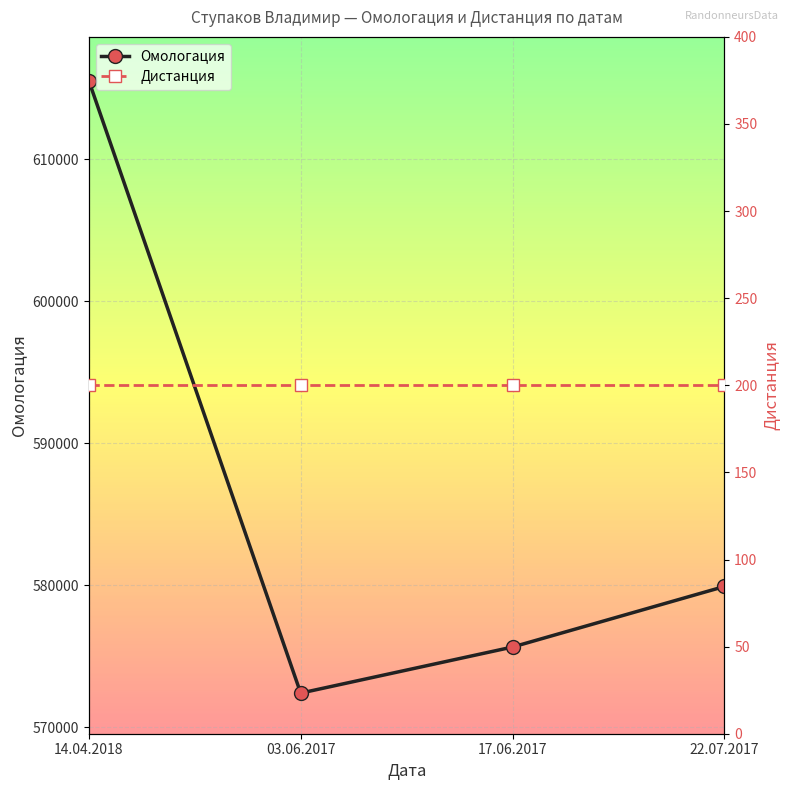

The value of Омологация at 17.06.2017 is 575637. True or false?

True